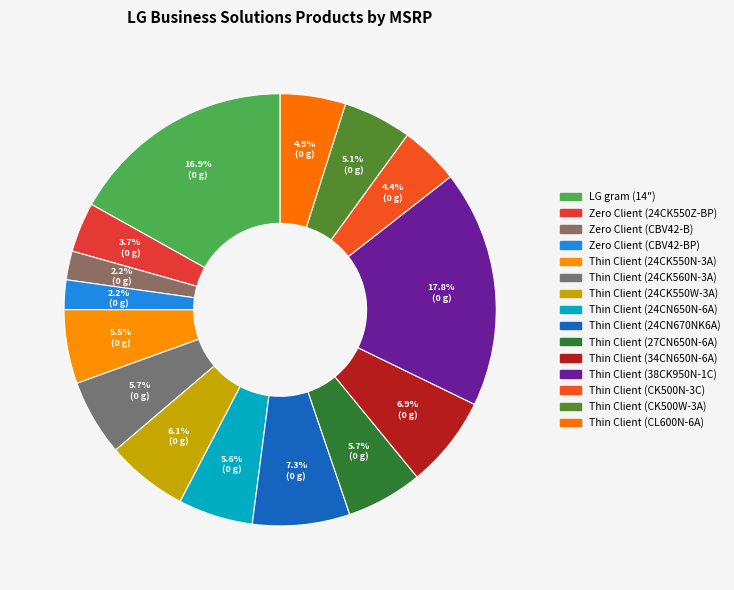

Which category has the smallest portion of the pie?

Zero Client (CBV42-B)